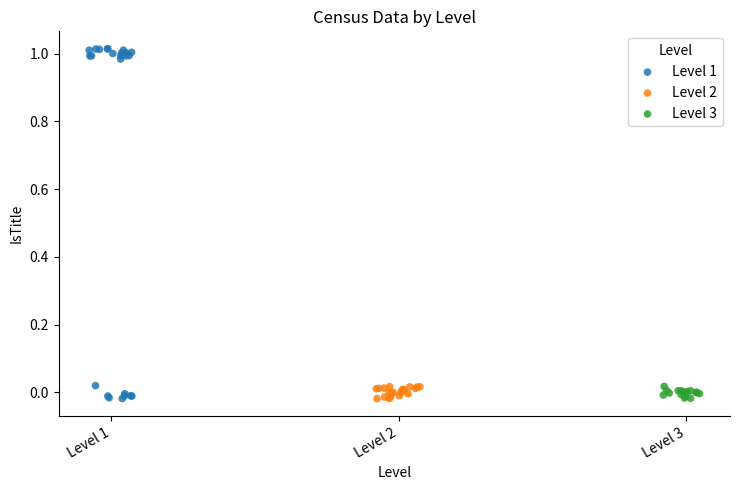

What are all the series names shown in the legend?

Level 1, Level 2, Level 3